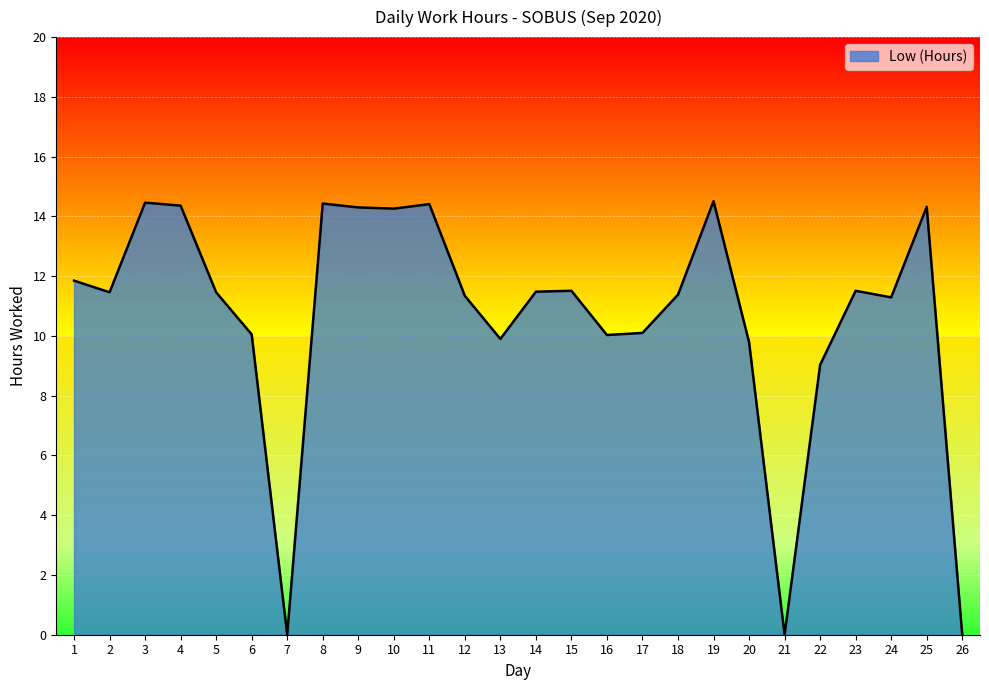

The chart shows a value of 17.2 at 23. True or false?

False